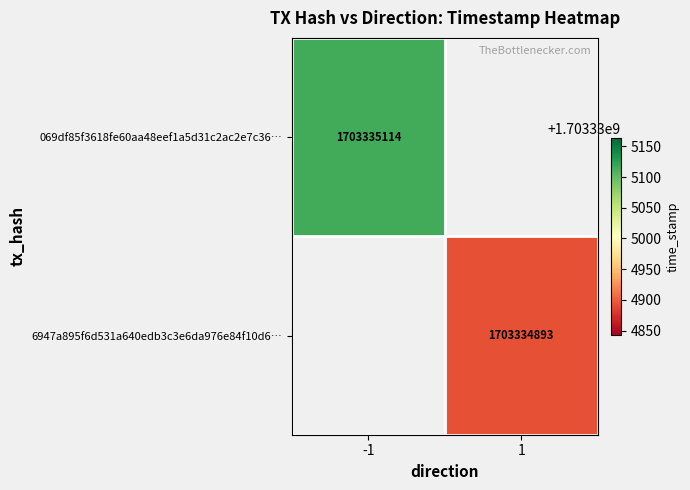

Reading left to right, transcribe all the data shown in this chart.

069df85f3618fe60aa48eef1a5d31c2ac2e7c36: -1	1703335114
6947a895f6d531a640edb3c3e6da976e84f10d6: 1	1703334893